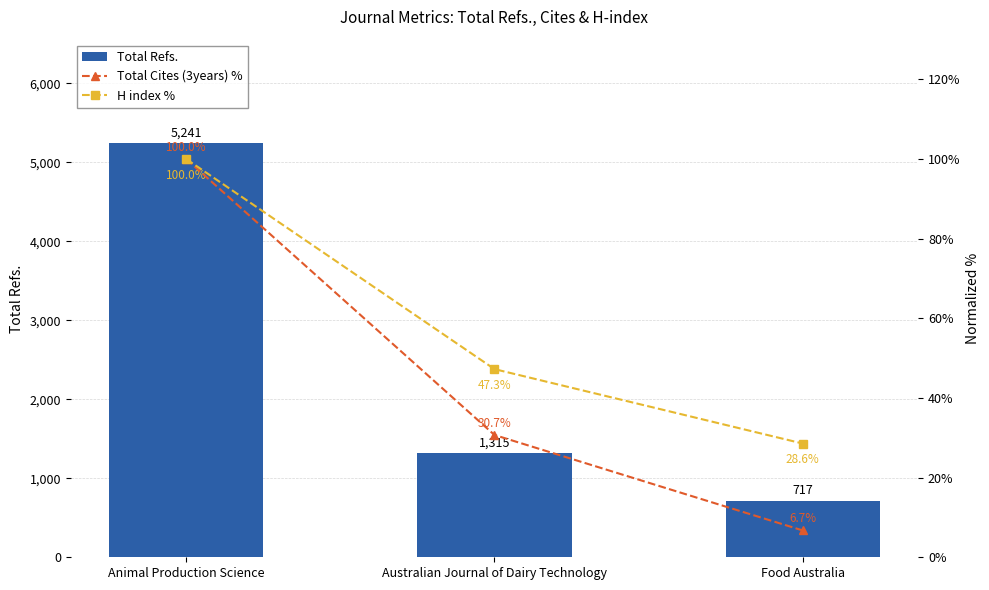

What is the lowest value of the Total Cites (3years) % series?

6.7